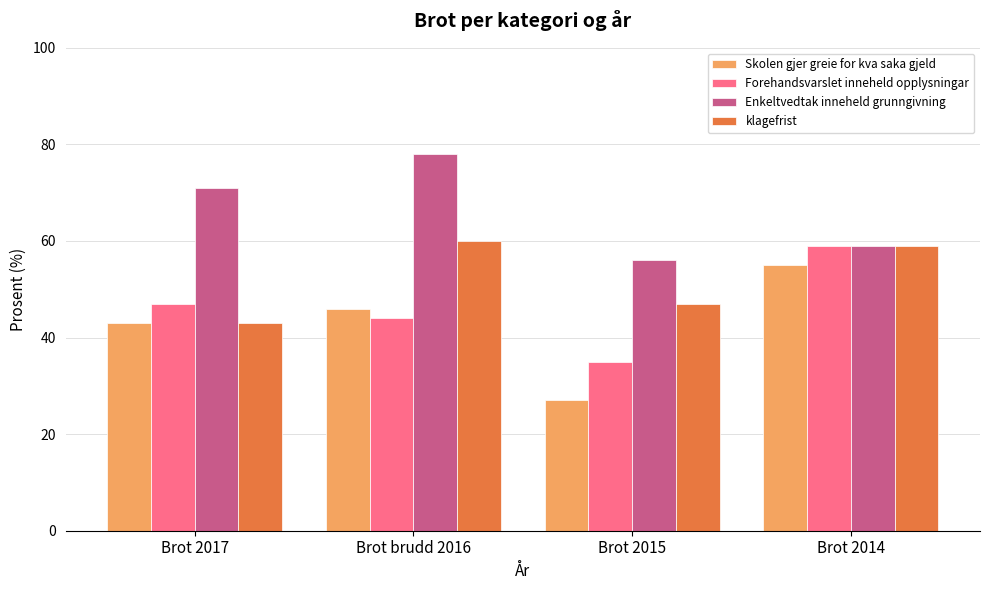

What is the label of the 3rd bar from the left?

Brot 2015